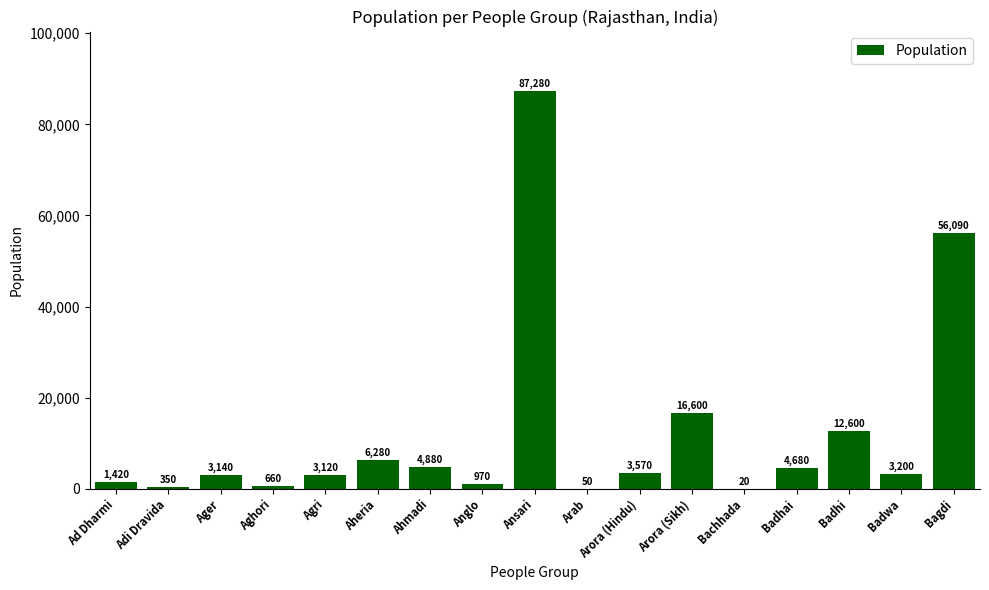

Which label corresponds to the largest value in the chart?

Ansari